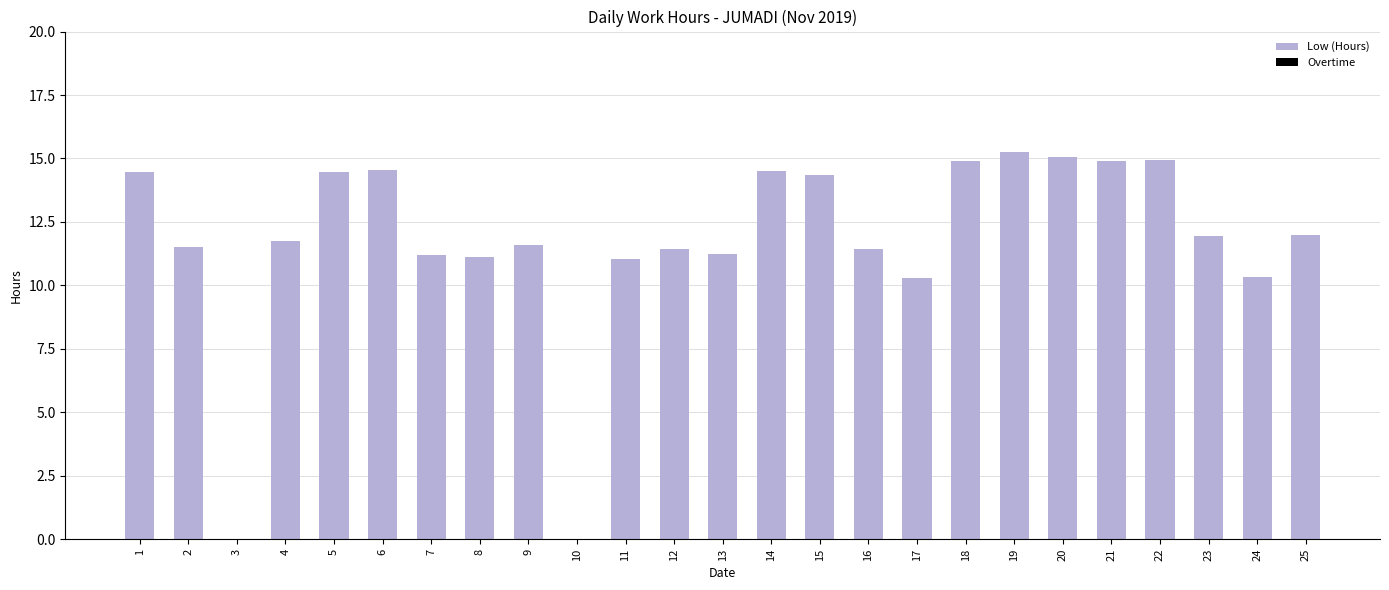

Approximately how many times larger is the value at 11 compared to 25?

0.9